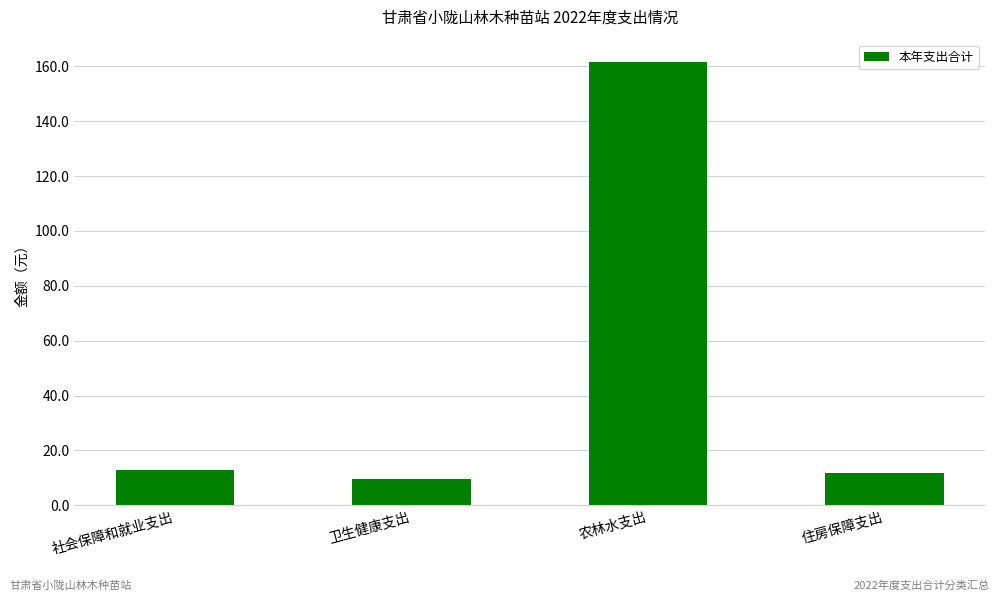

What is the difference between the maximum and minimum values?

152.1